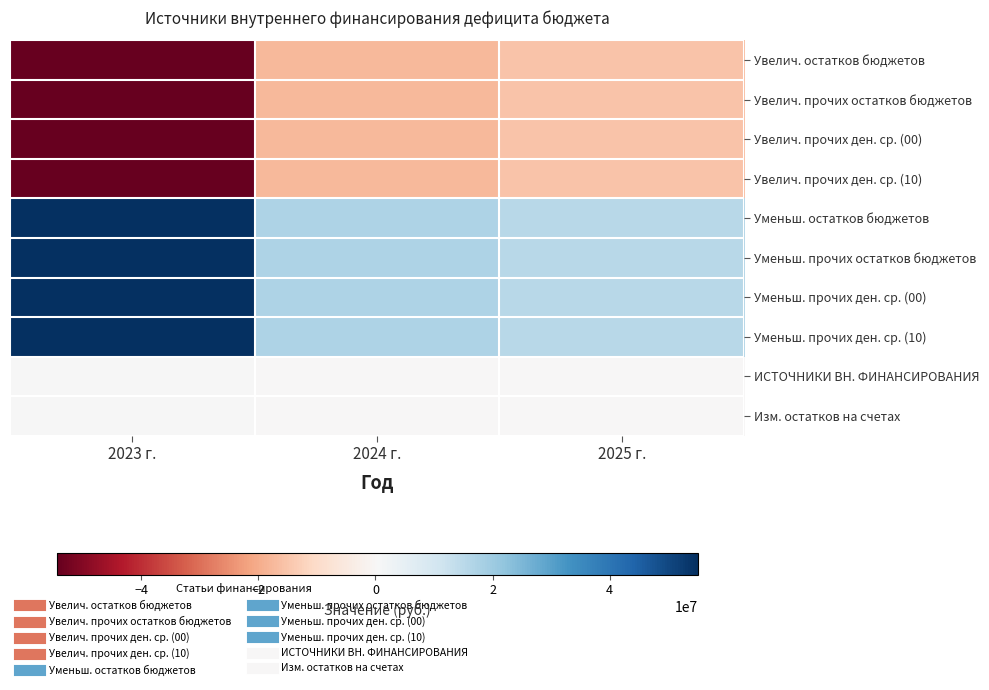

How many categories are shown in the chart?

3